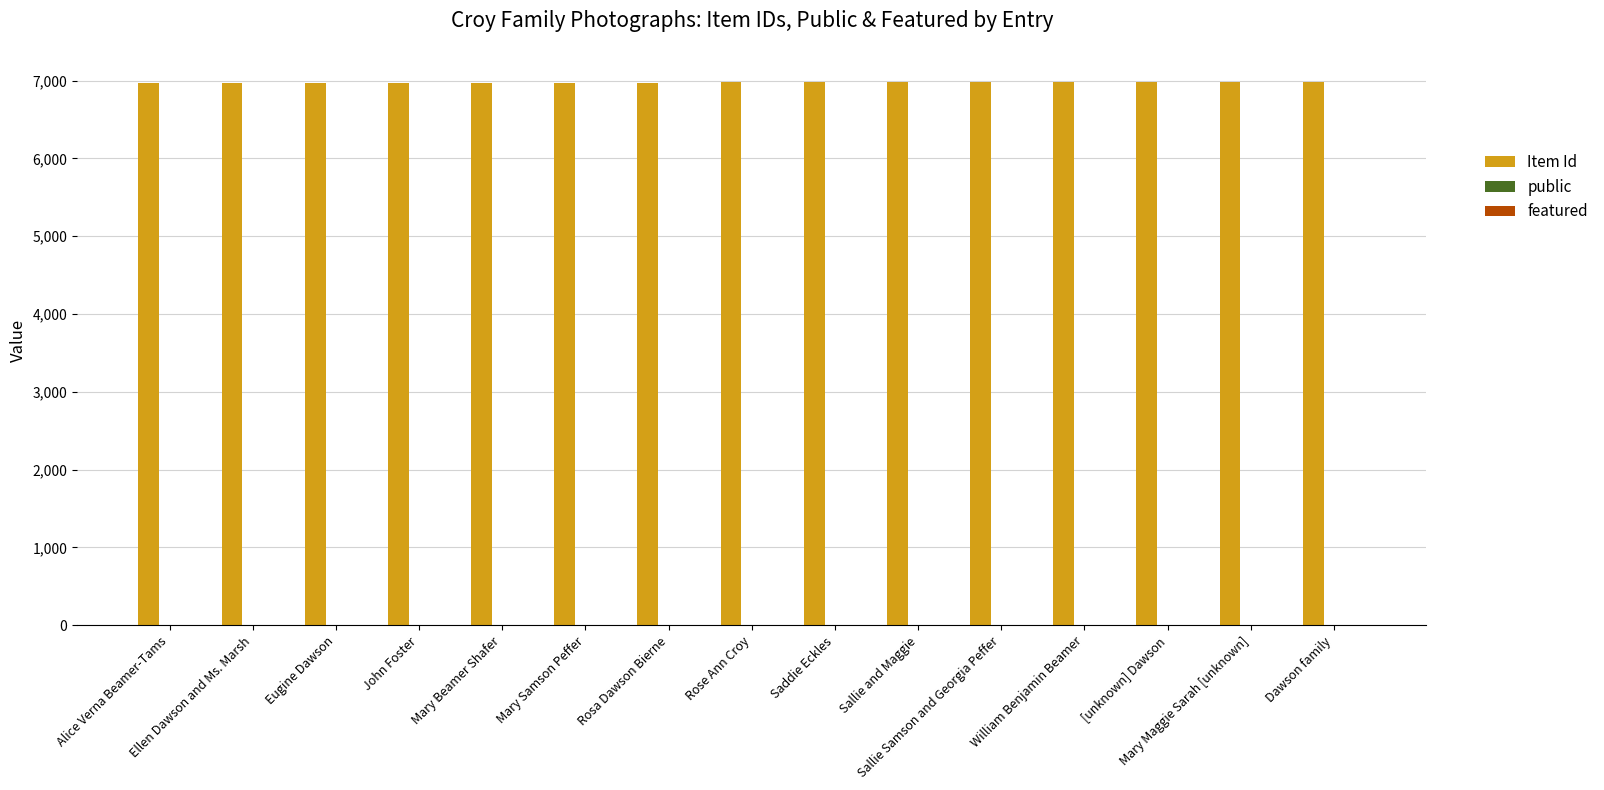

Which series has the largest total across all categories?

Item Id